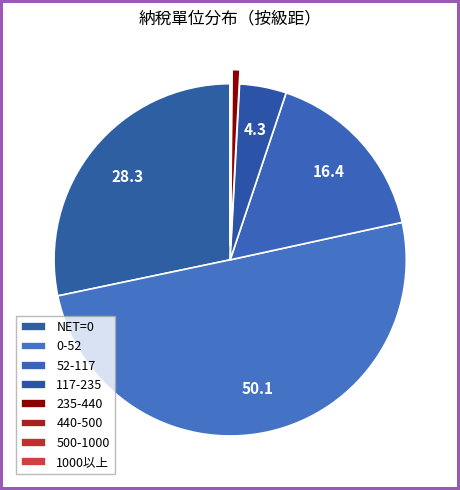

How many slices are in this pie chart?

8